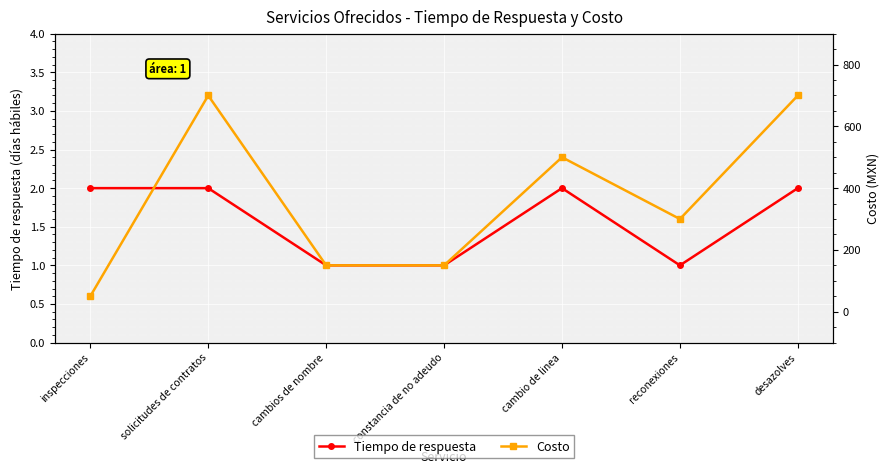

What is the lowest value of the Costo series?

50